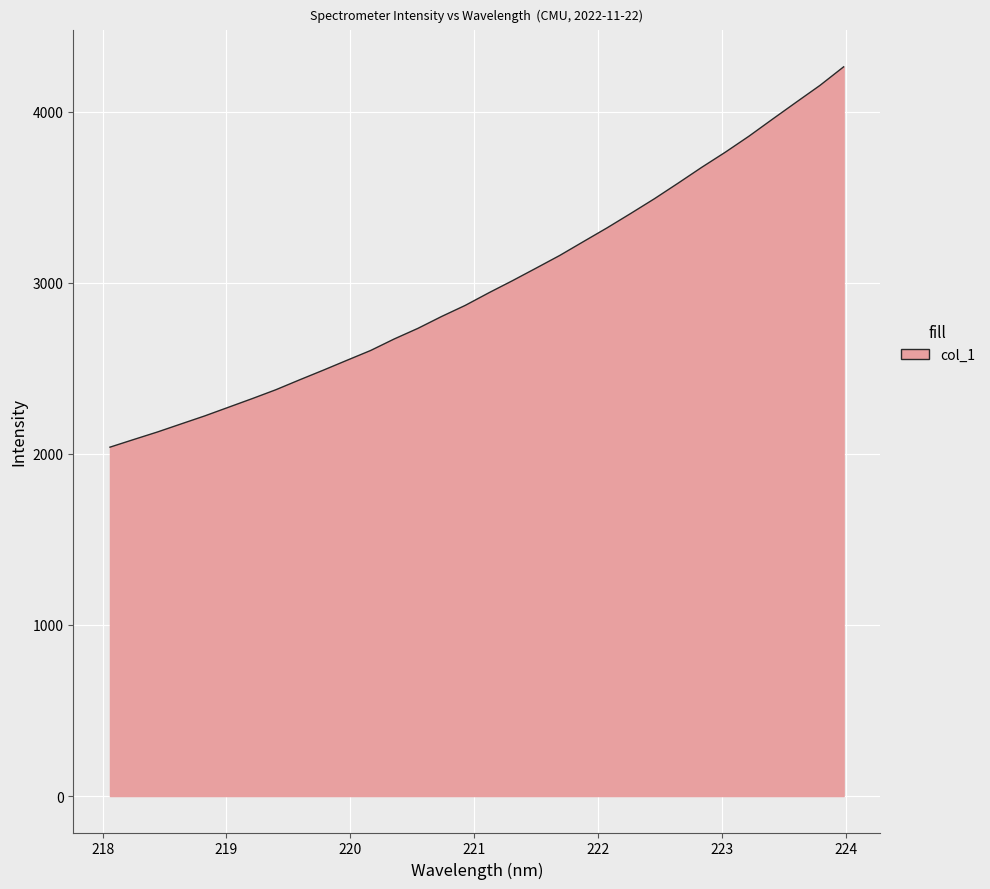

What is the difference between the maximum and minimum values?

2222.6